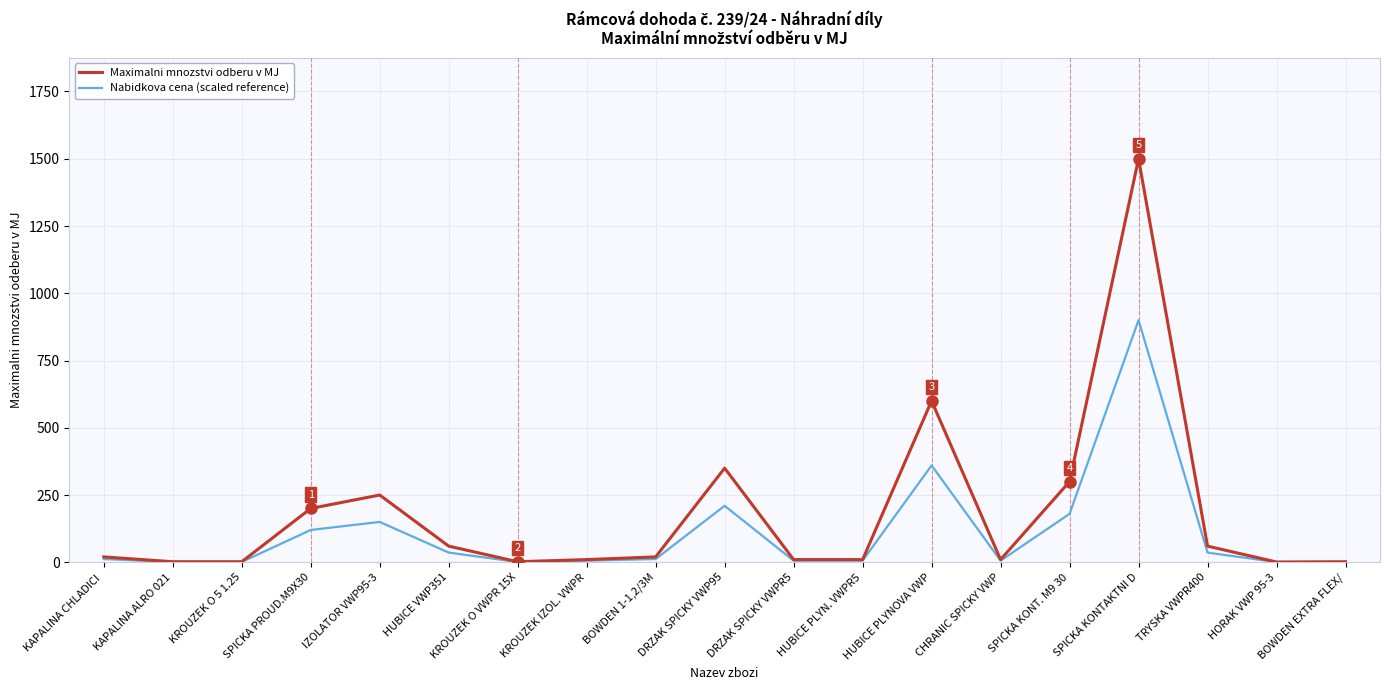

Which series has the widest spread of values?

Maximalni mnozstvi odberu v MJ